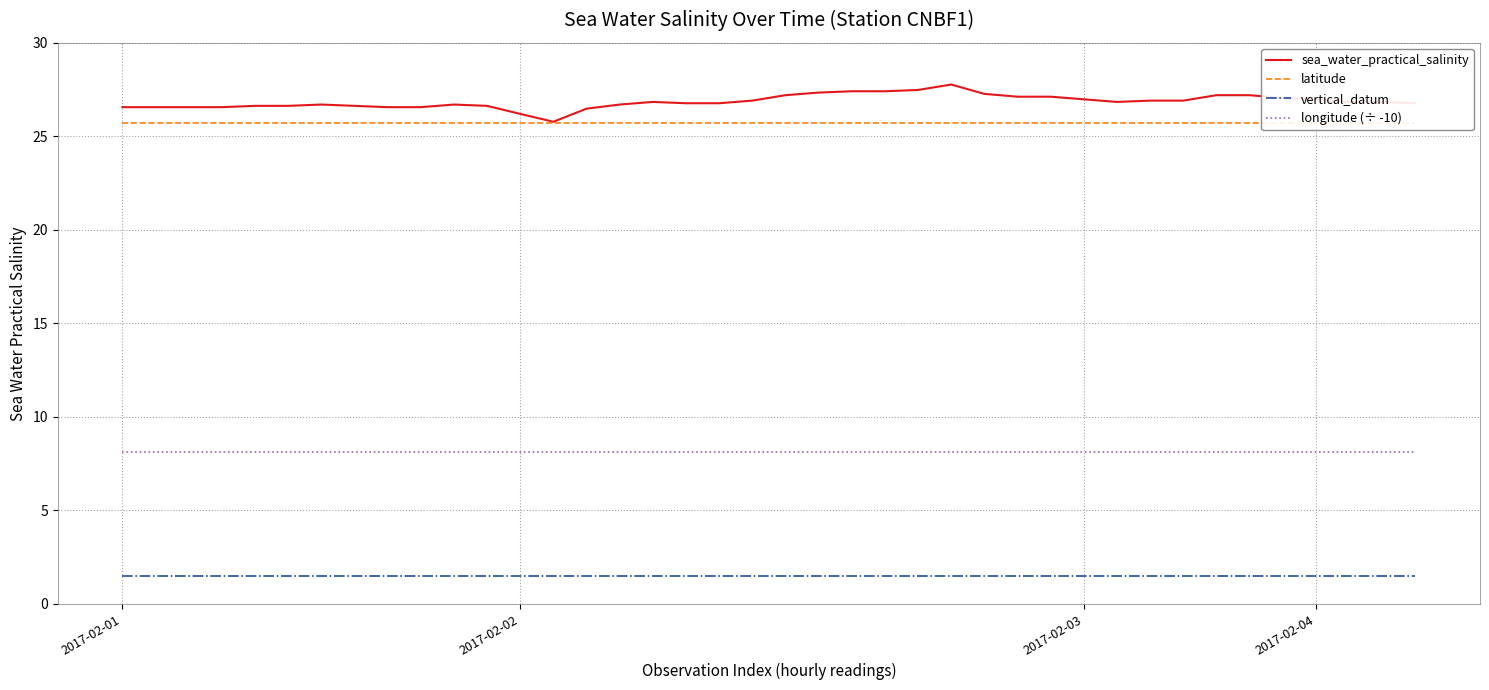

What value does the latitude series have at 17?

25.7